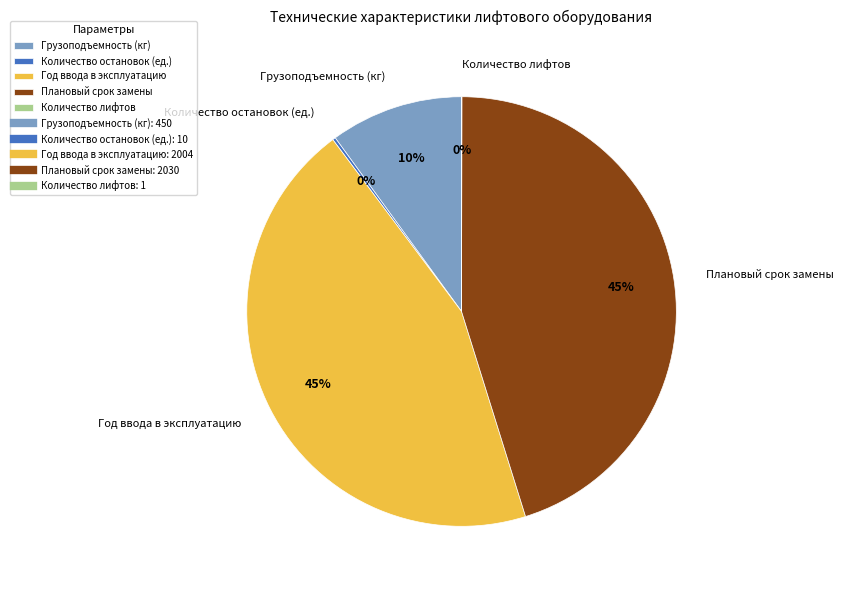

Do Год ввода в эксплуатацию and Грузоподъемность (кг) together represent more than half of the pie?

Yes